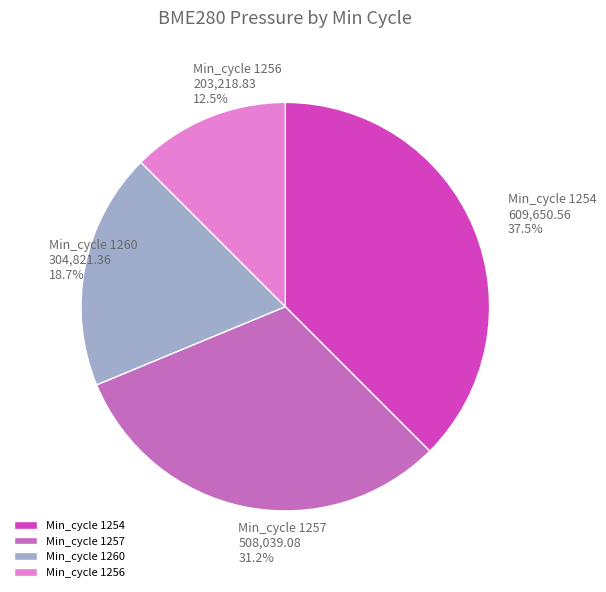

How many slices are in this pie chart?

4